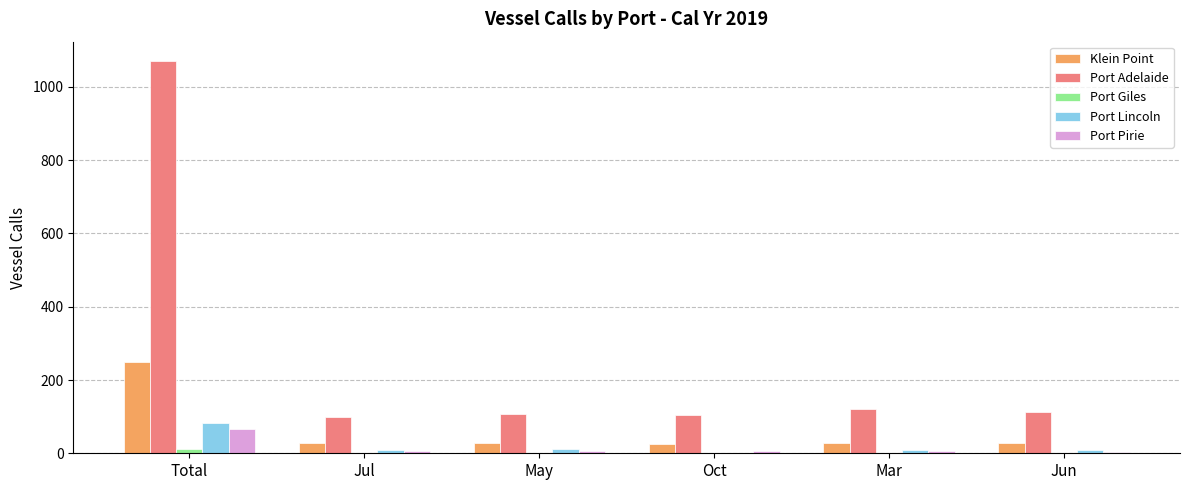

At which label is Port Adelaide closest to 584?

Mar